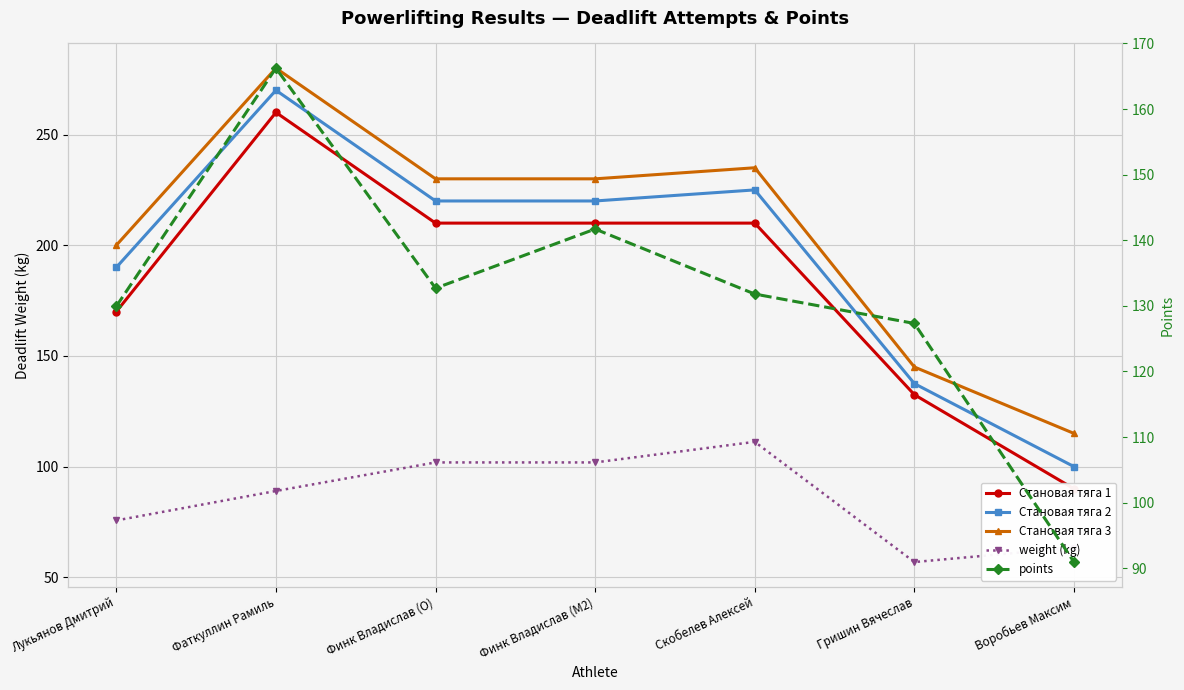

How many values in the Становая тяга 3 series exceed 230?

2